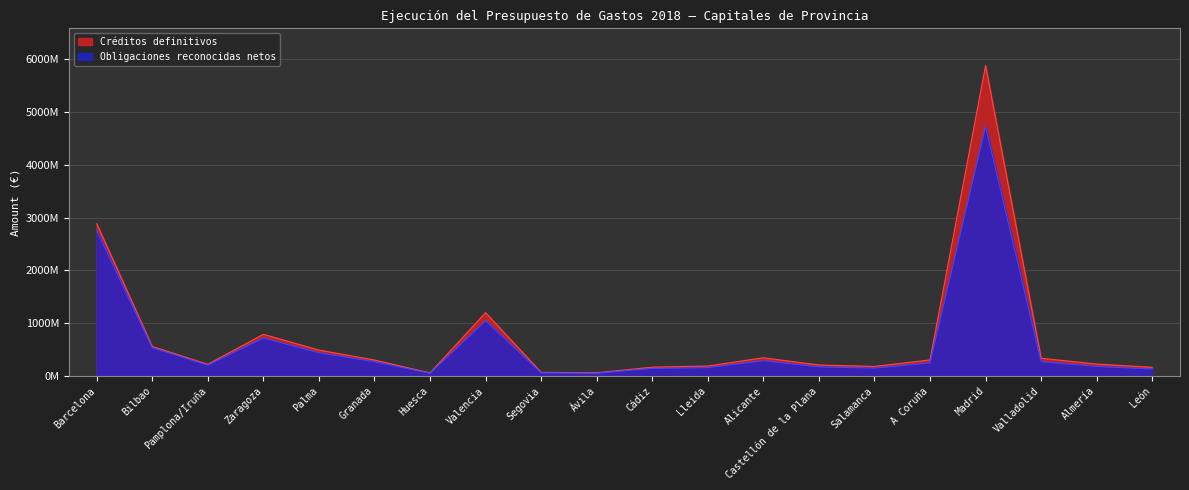

How many interior local peaks does the Obligaciones reconocidas netos series have?

4